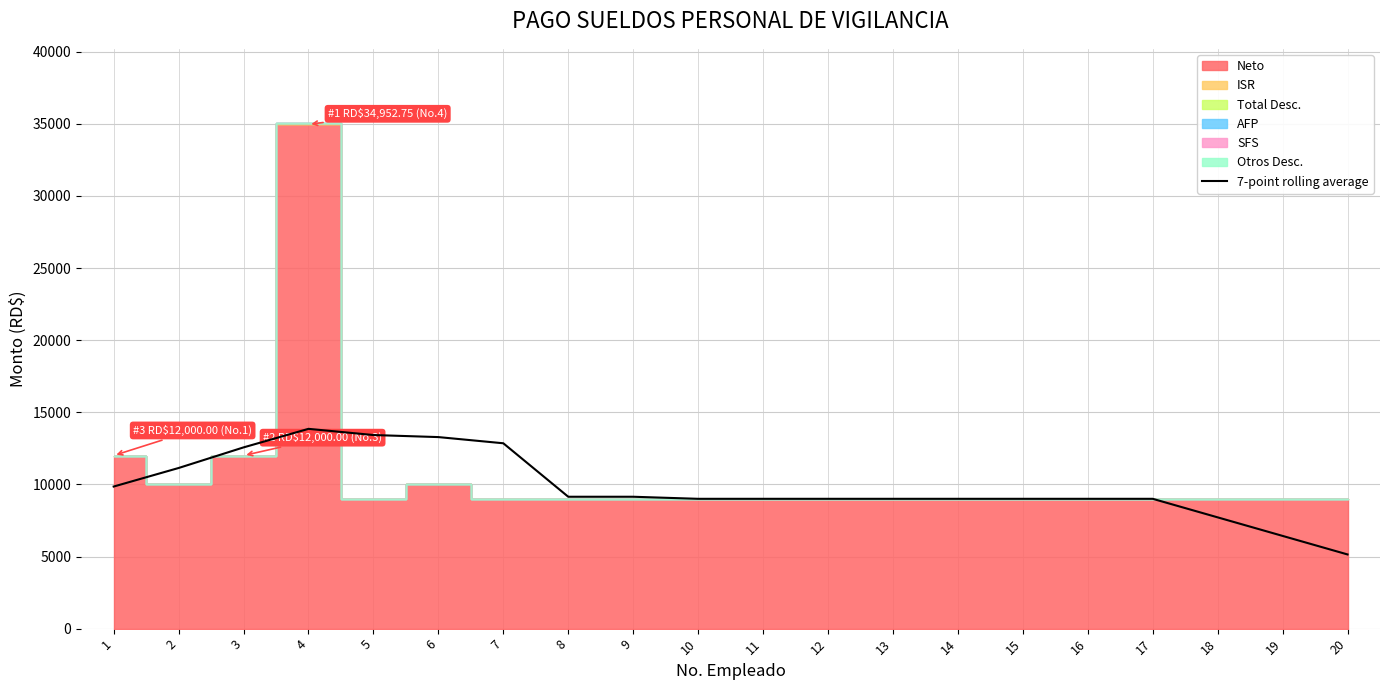

What is the lowest value of the 7-point rolling average series?

5142.9